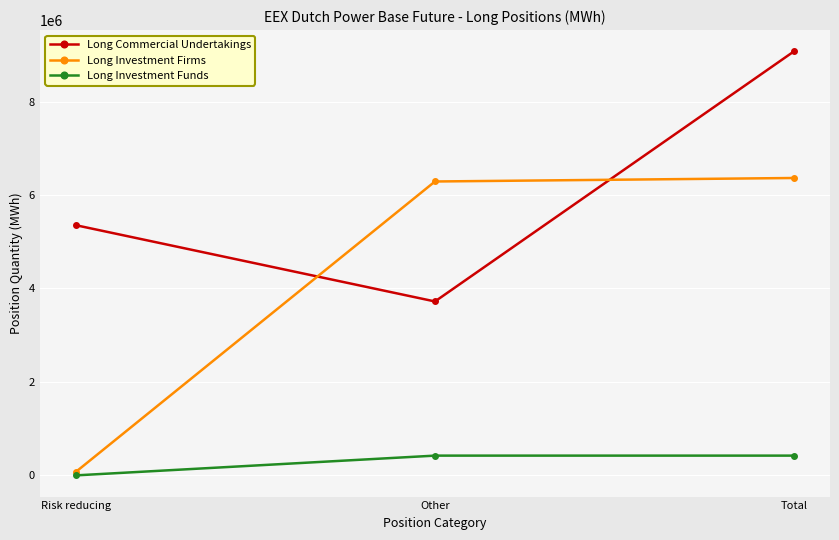

List the series in order of their peak value, lowest first.

Long Investment Funds, Long Investment Firms, Long Commercial Undertakings